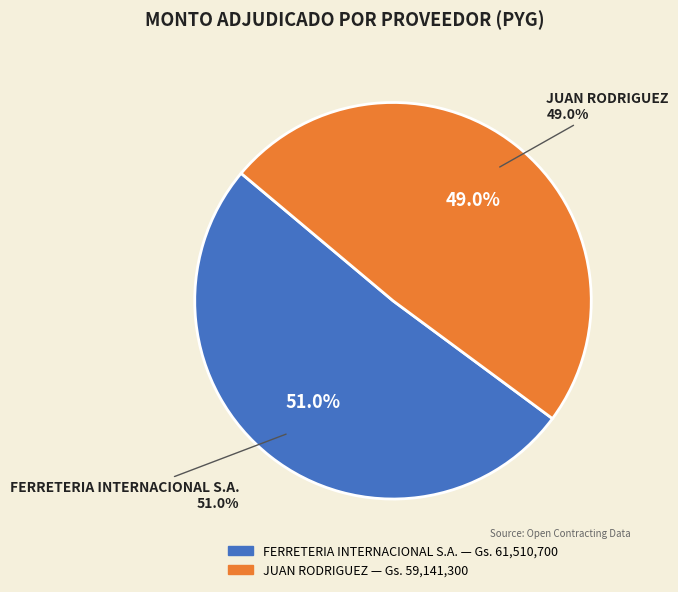

Rank the categories by value from highest to lowest.

FERRETERIA INTERNACIONAL S.A., JUAN RODRIGUEZ